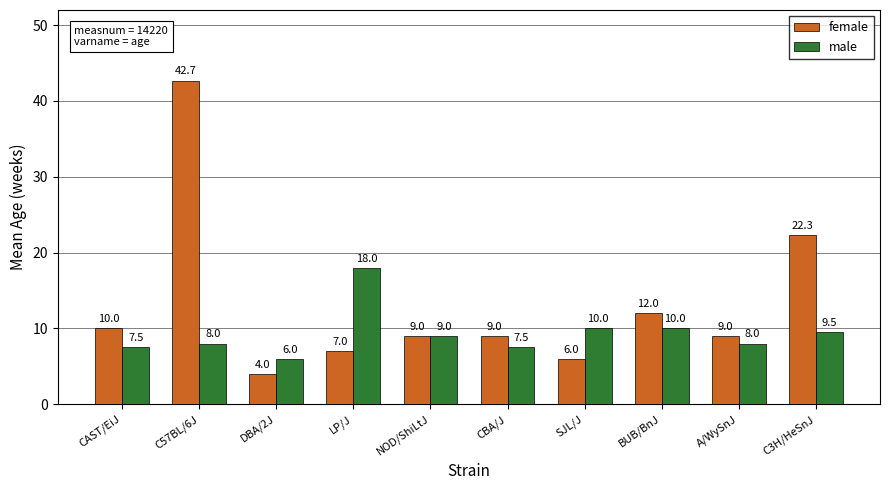

Which series has the largest range (max minus min)?

female